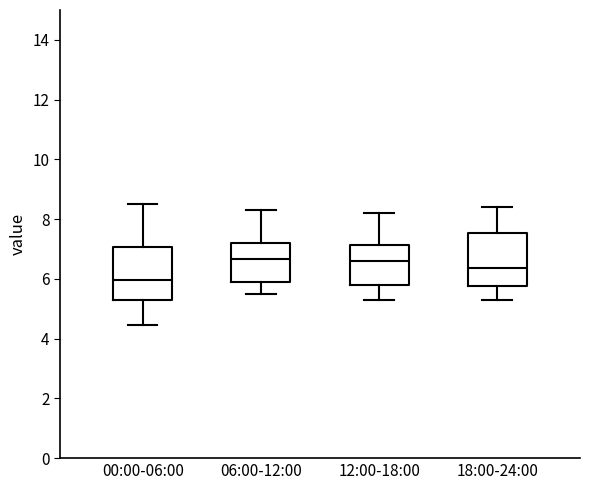

Reading left to right, transcribe this box plot: for each box, give where its median line is, the range the box spans, and where its two whiskers end, as read against the y-axis. The values are not printed on the chart, so give them approximately, as read against the axis.

00:00-06:00: median 6.0, box 5.2 to 7.0, whiskers 4.4 to 8.6
06:00-12:00: median 6.6, box 6.0 to 7.2, whiskers 5.6 to 8.4
12:00-18:00: median 6.6, box 5.8 to 7.2, whiskers 5.4 to 8.2
18:00-24:00: median 6.4, box 5.8 to 7.6, whiskers 5.4 to 8.4